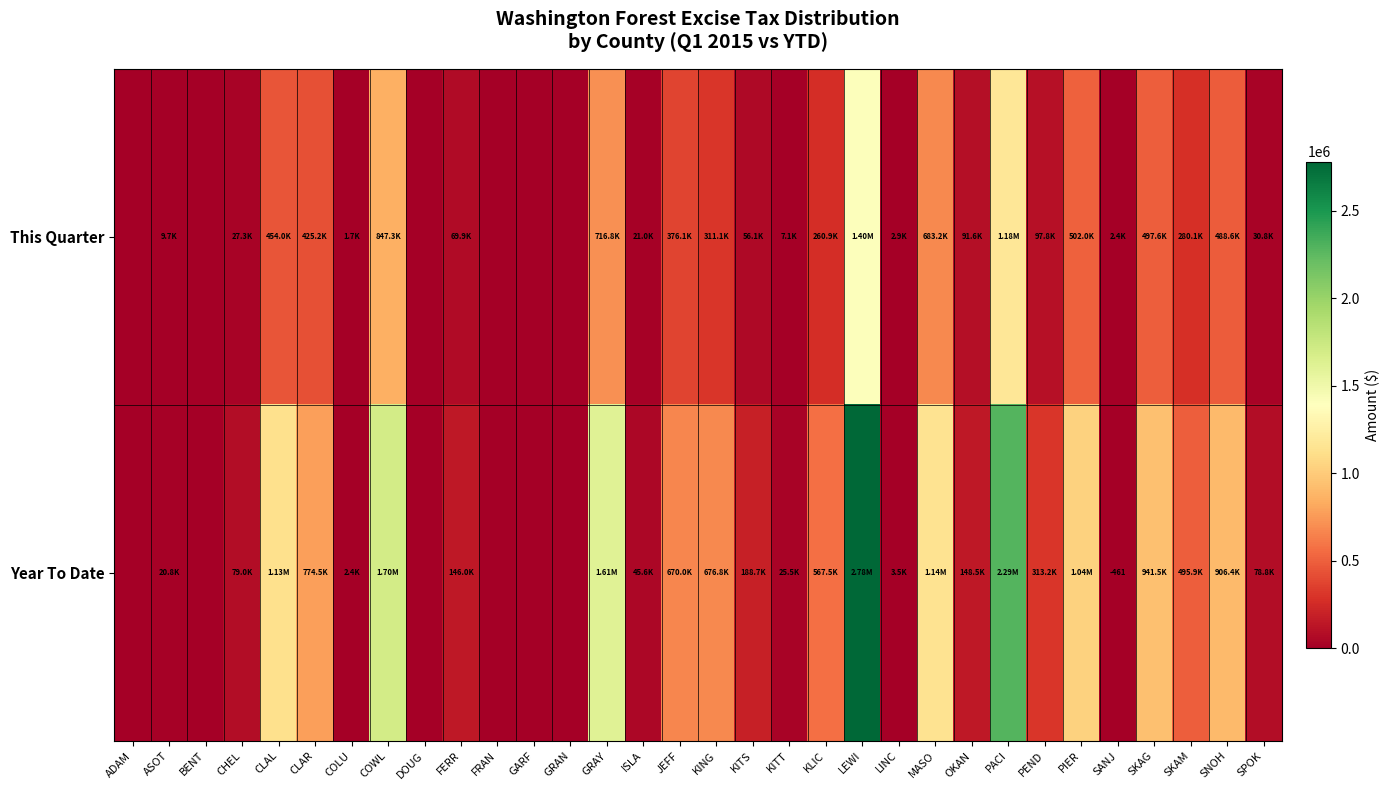

Which series has the widest spread of values?

Year To Date